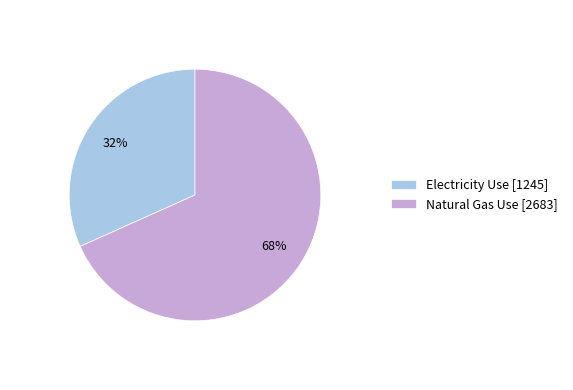

Is the sum of Natural Gas Use and Electricity Use greater than half?

Yes